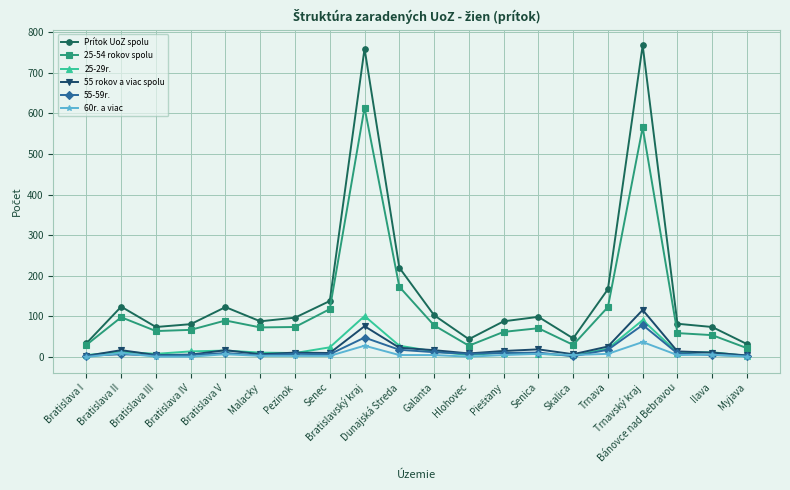

Count the number of data series in this chart.

6